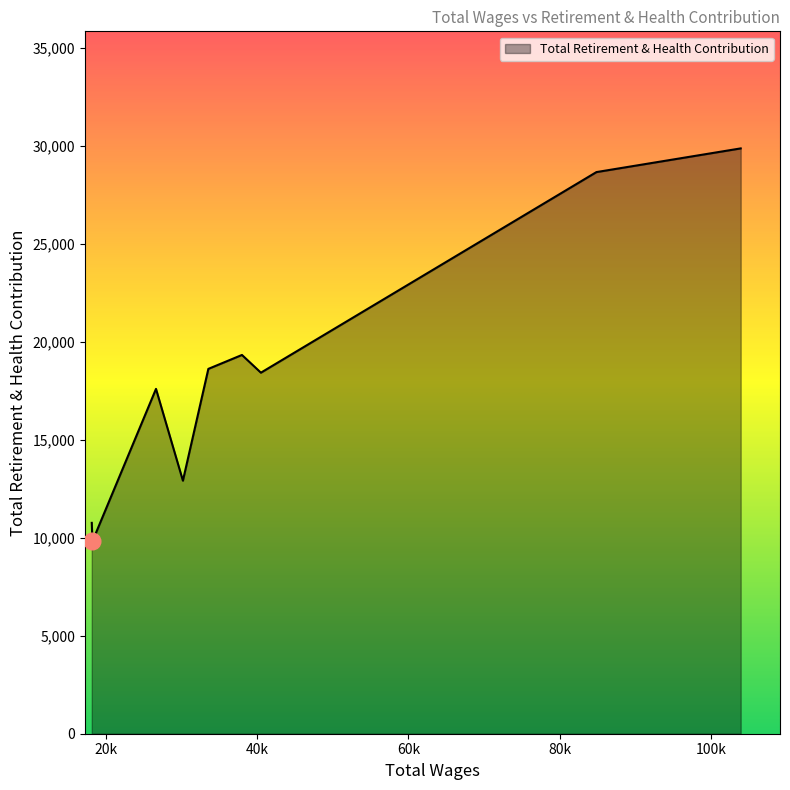

What is the maximum value shown in the chart?

29879